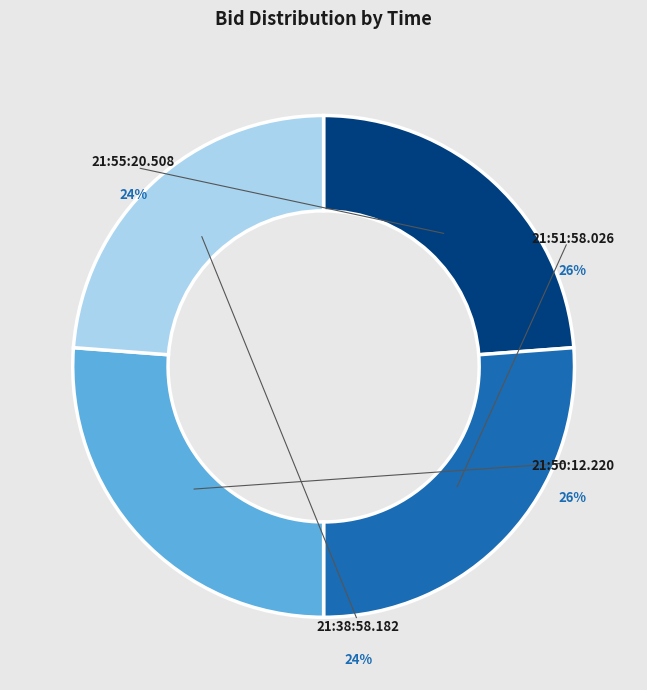

To the nearest percent, what is the difference between the 21:38:58.182 and 21:50:12.220 slice percentages?

2%